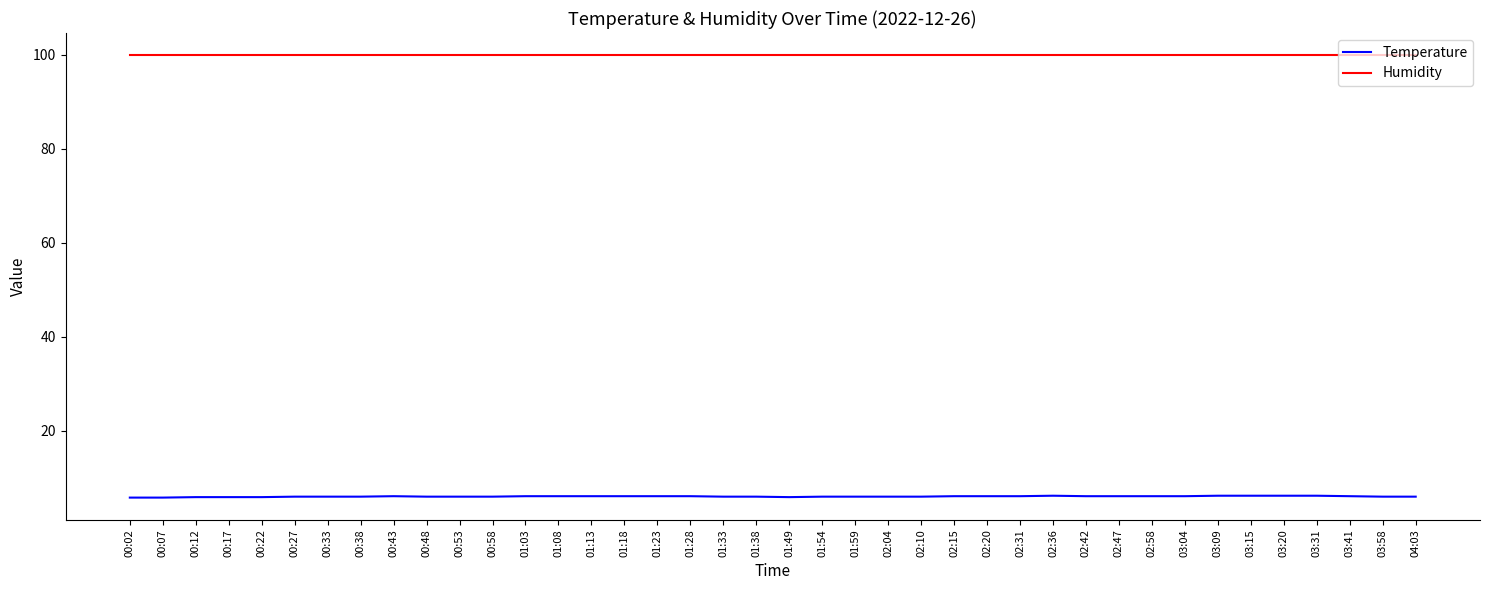

What position from the left is 01:38?

20